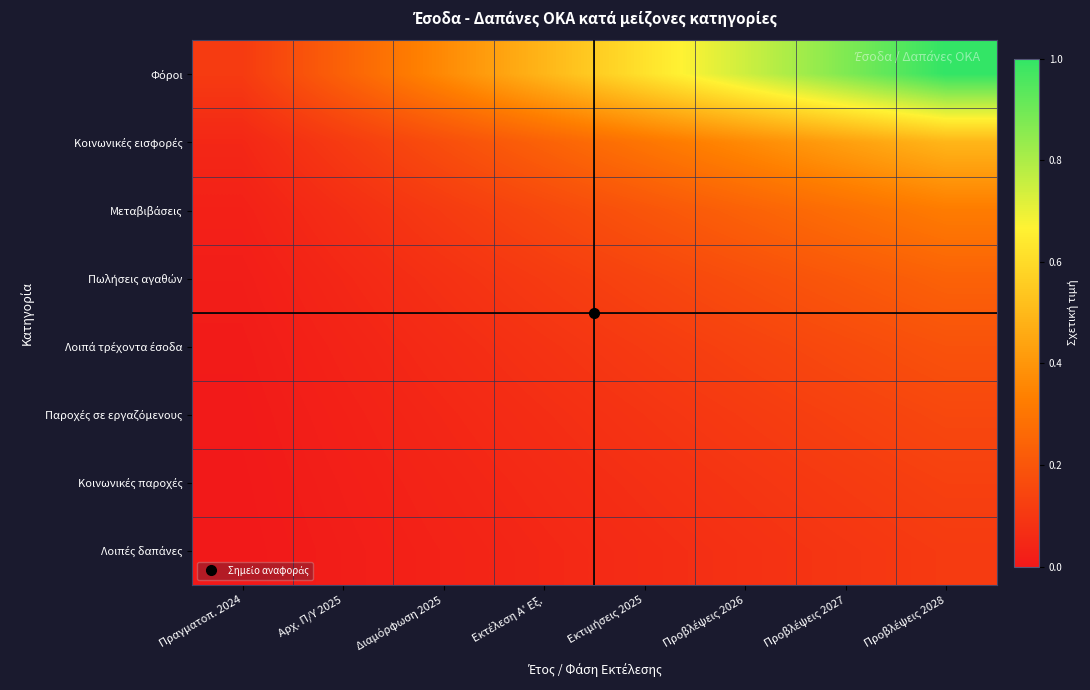

Between Αρχ. Π/Υ 2025 and Εκτιμήσεις 2025, which is larger?

Εκτιμήσεις 2025